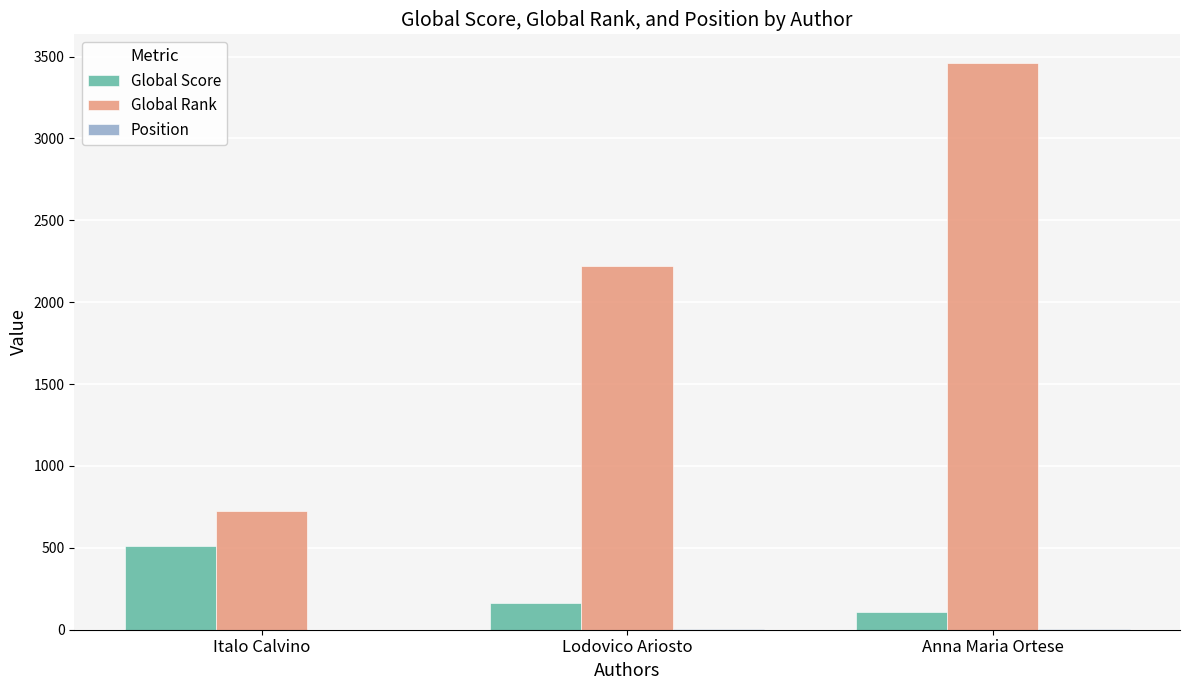

At which category is the sum across all series the highest?

Anna Maria Ortese